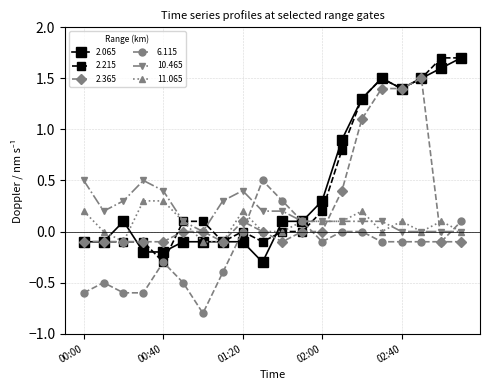

True or false: 11.065 has more than 0 points higher than both neighbors.

True